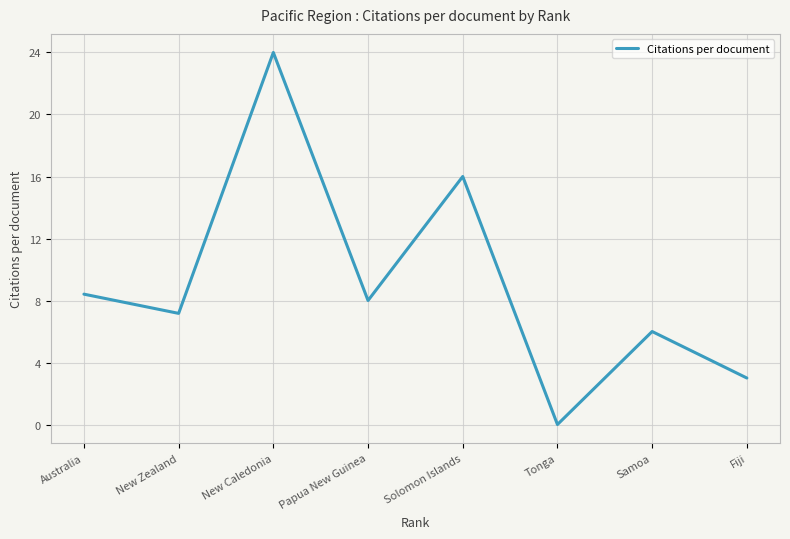

What is the ratio of the value at Papua New Guinea to the value at Australia?

1.0